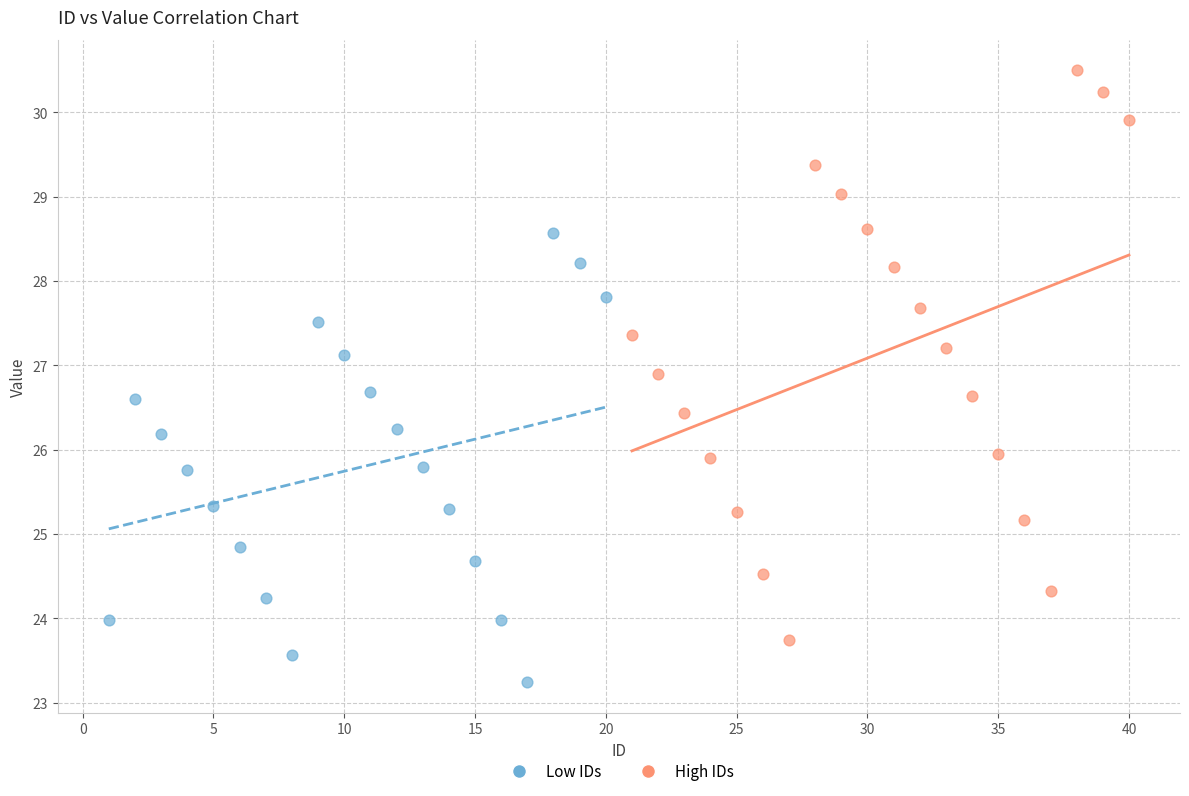

Which series reaches the minimum Y coordinate?

Low IDs